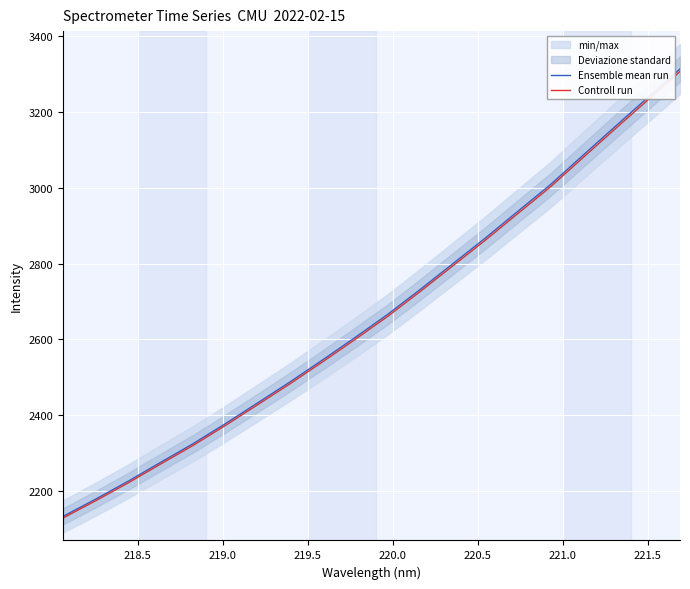

What is the highest value of the Ensemble mean run series?

3313.8